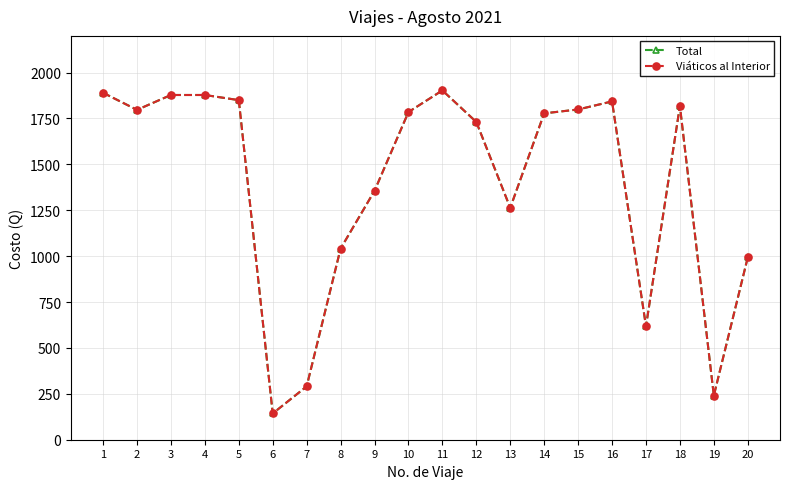

Is it true that Total equals 1041.0 at 8?

True